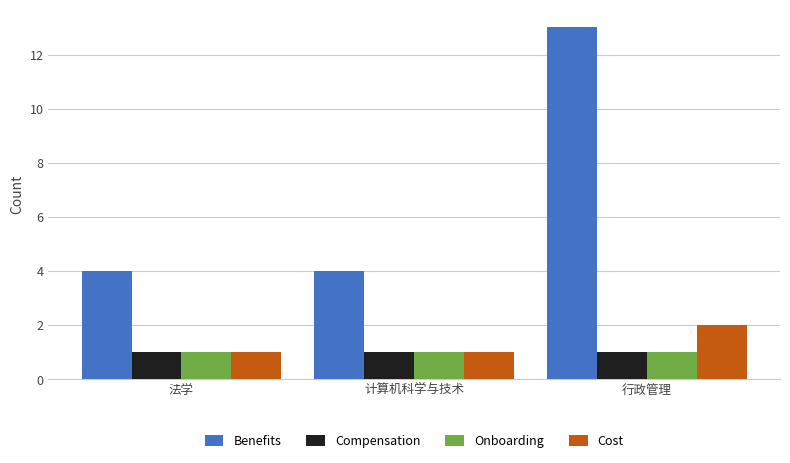

What is the sum of all Compensation values?

3